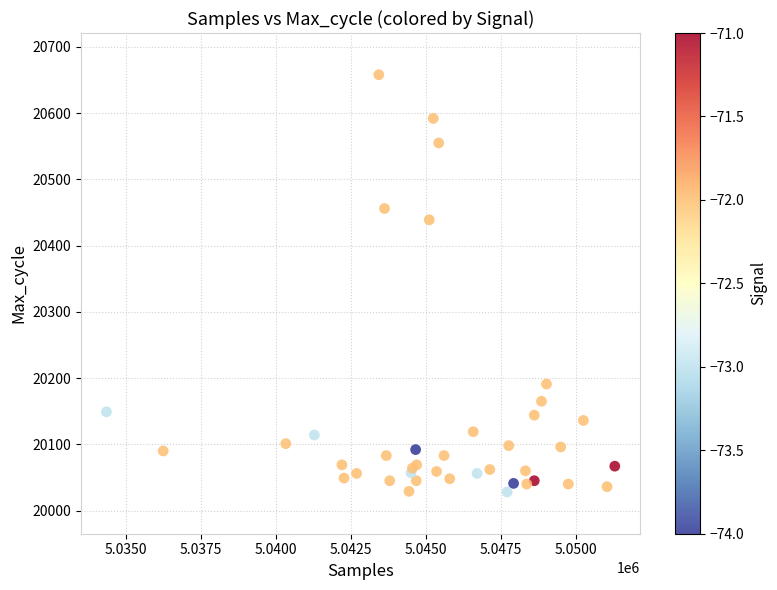

What Y value in the scatter plot is closest to 20343?

20439